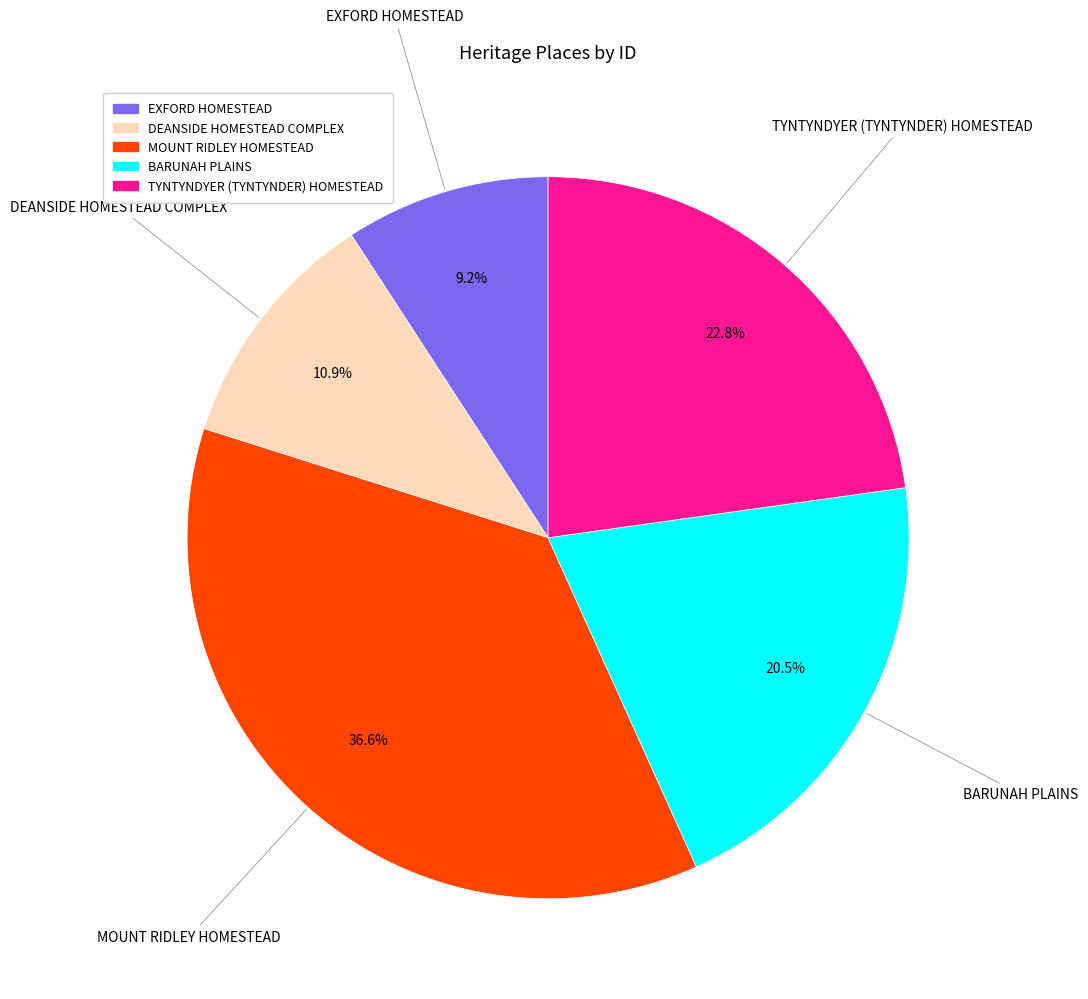

True or false: BARUNAH PLAINS accounts for 7% of the total.

False